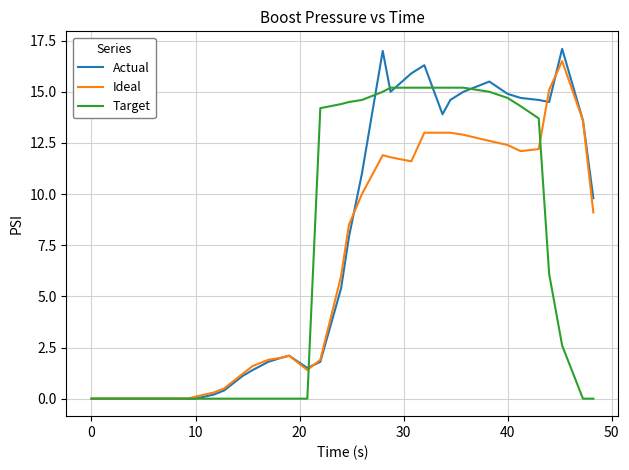

What is the greatest value displayed?

17.1